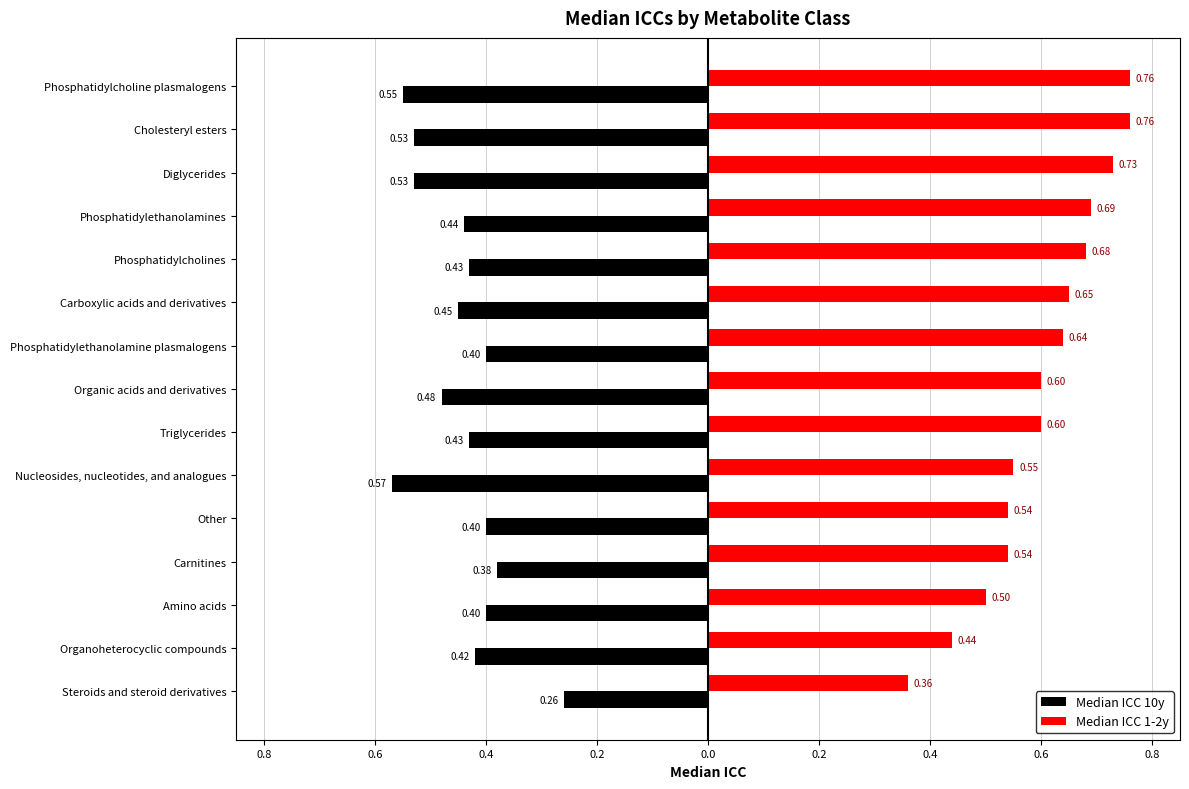

What are all the series names shown in the legend?

Median ICC 10y, Median ICC 1-2y